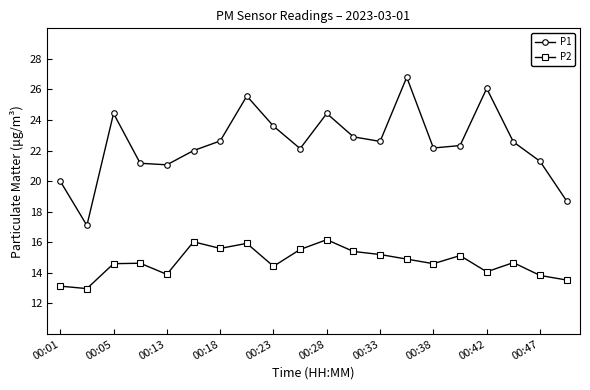

Which series has the largest total across all categories?

P1